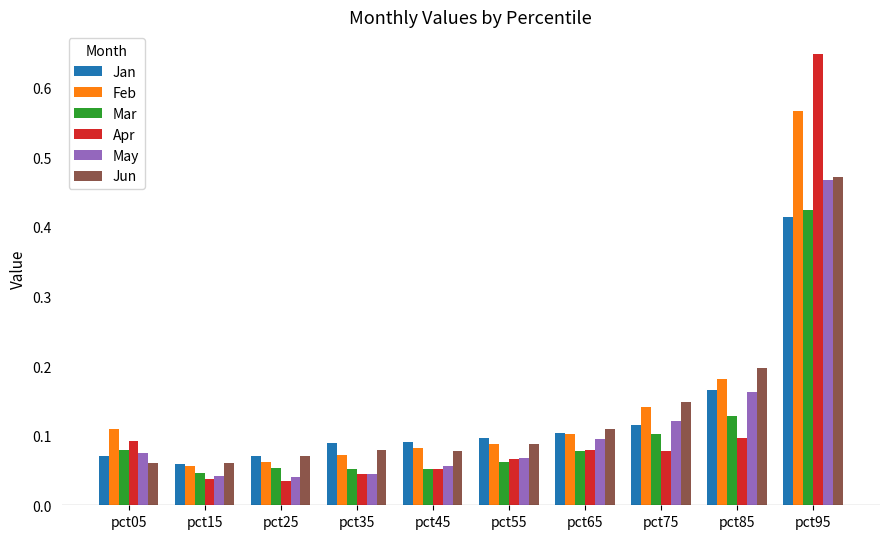

Where is Mar nearest to the value 0?

pct15